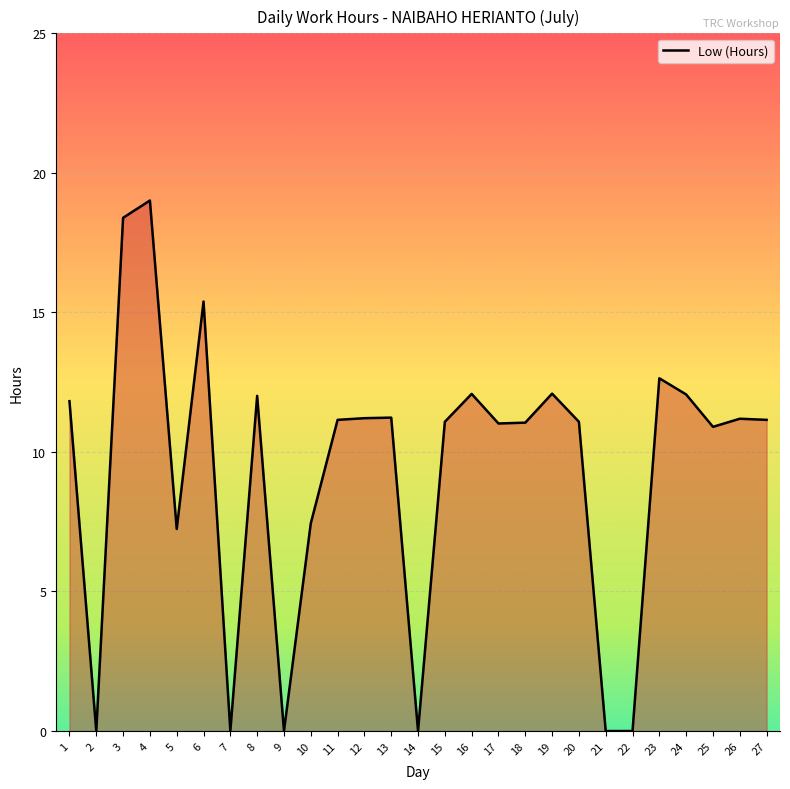

What is the difference between the second highest and minimum values?

18.4